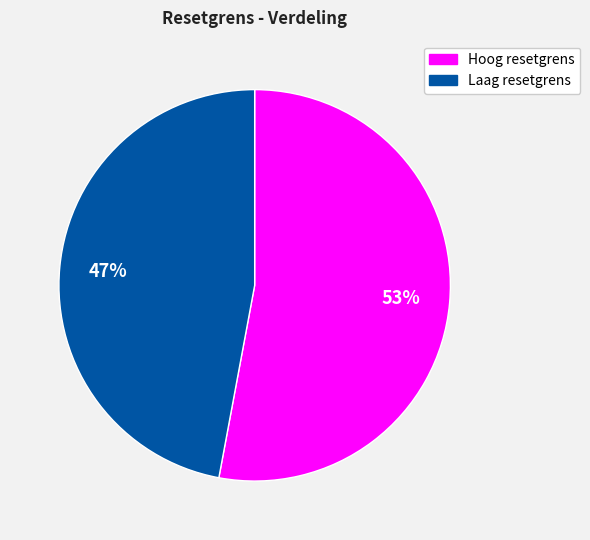

How many slices are in this pie chart?

2